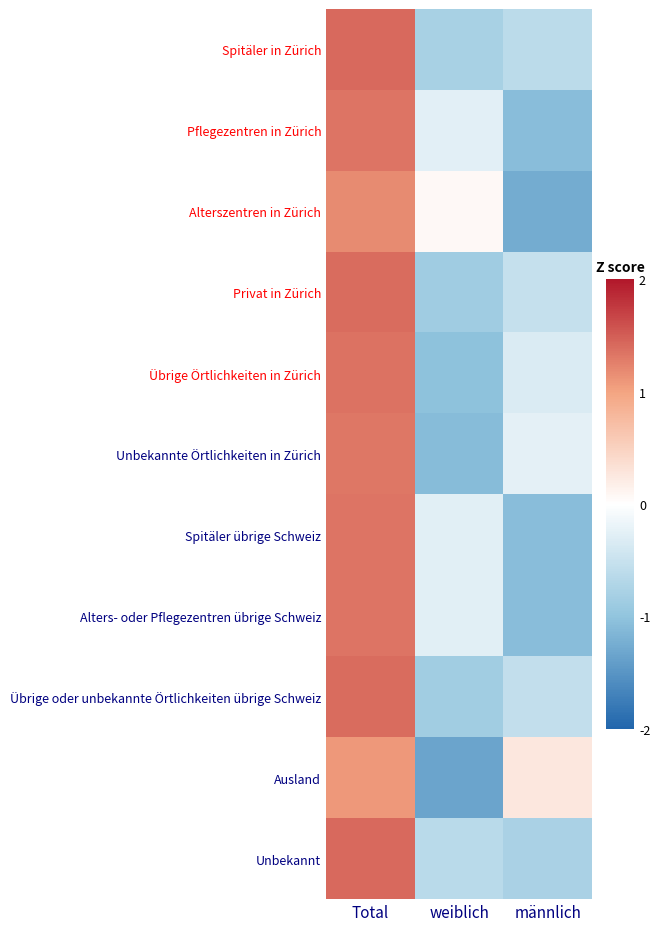

Which label corresponds to the largest value in the chart?

Total